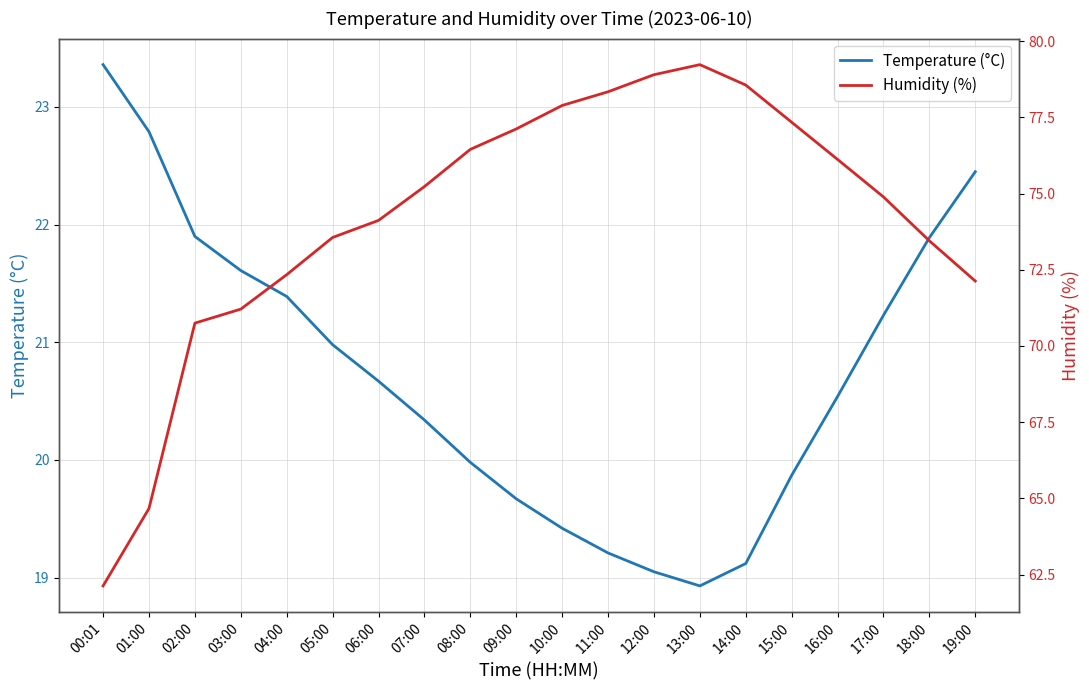

What is the maximum value for Temperature (°C)?

23.4